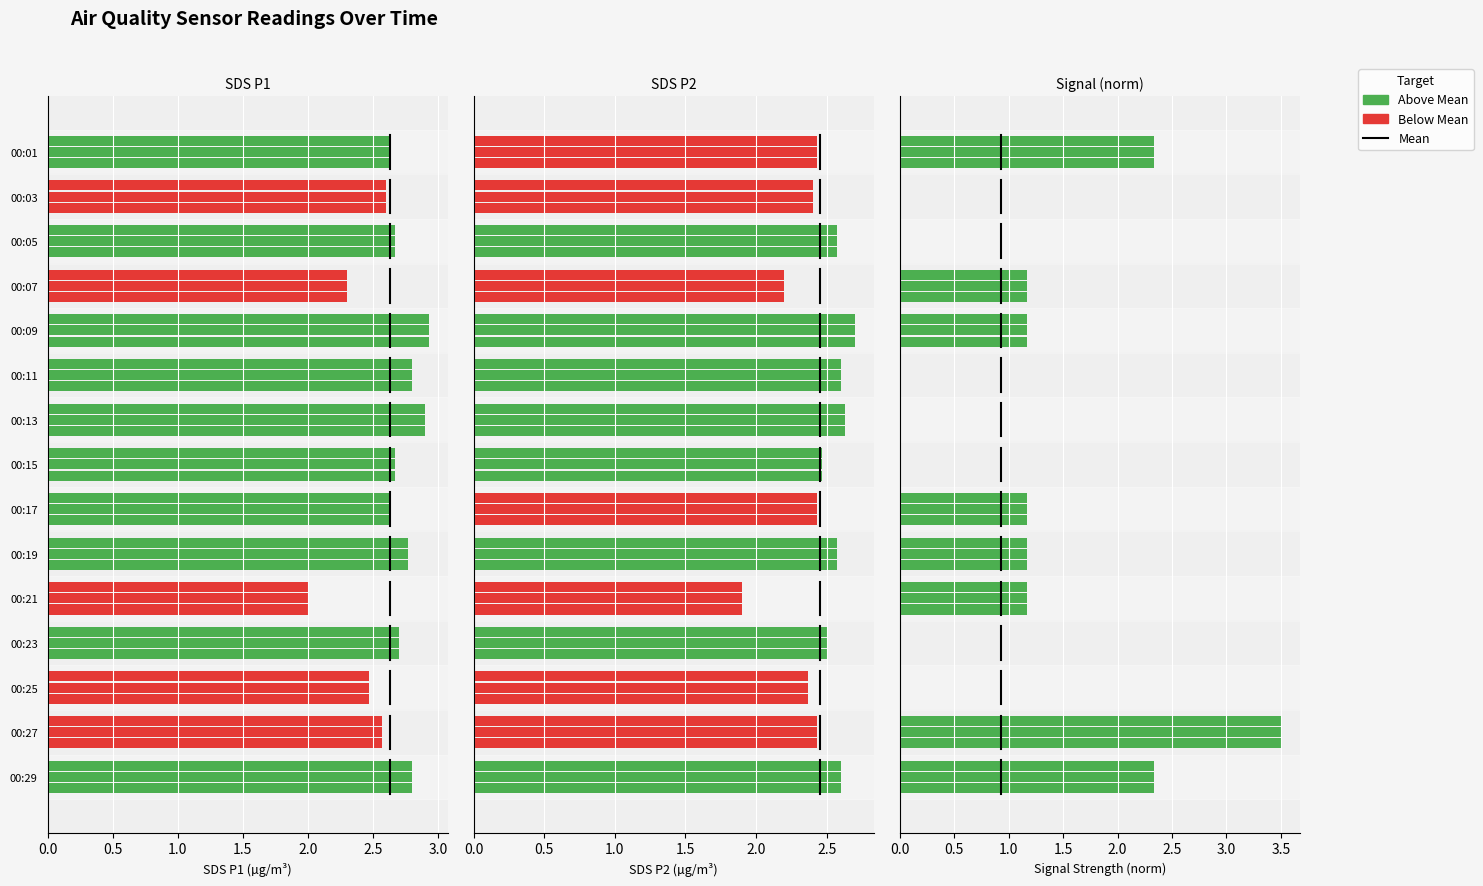

How many data points does each series have?

15